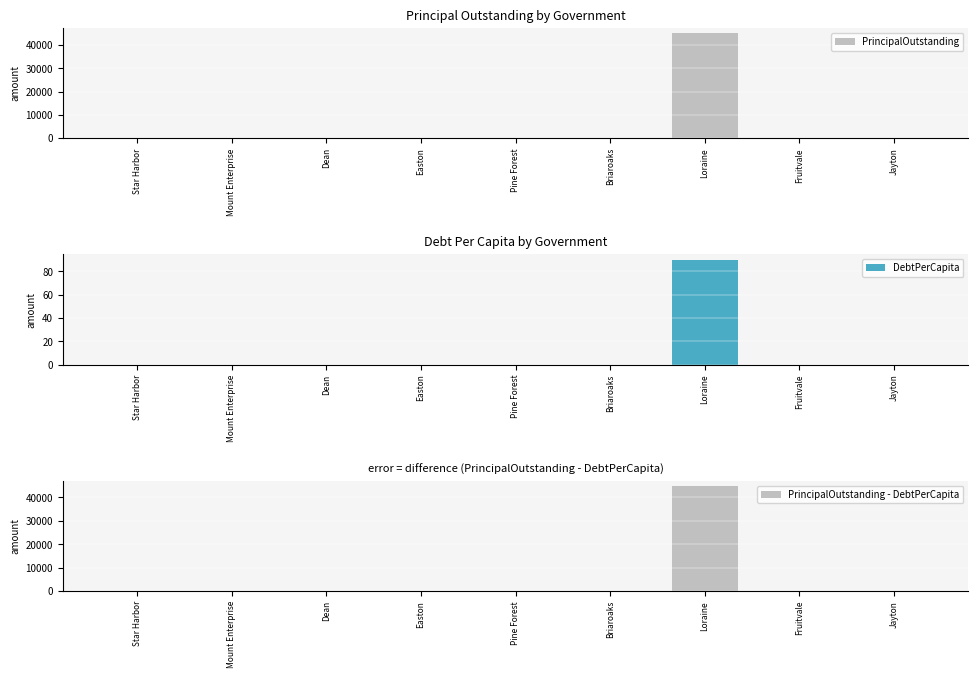

Does the chart contain stacked bars?

No